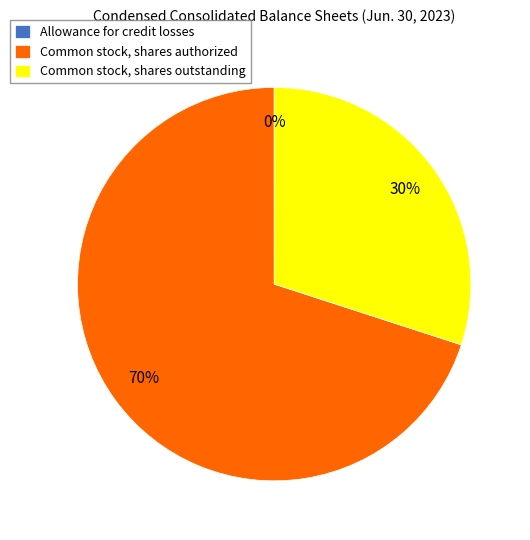

To the nearest percent, what is the difference between the largest and smallest slice percentages?

70%